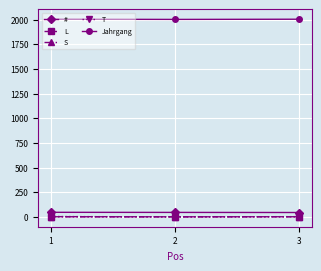

What is the greatest value displayed?

2004